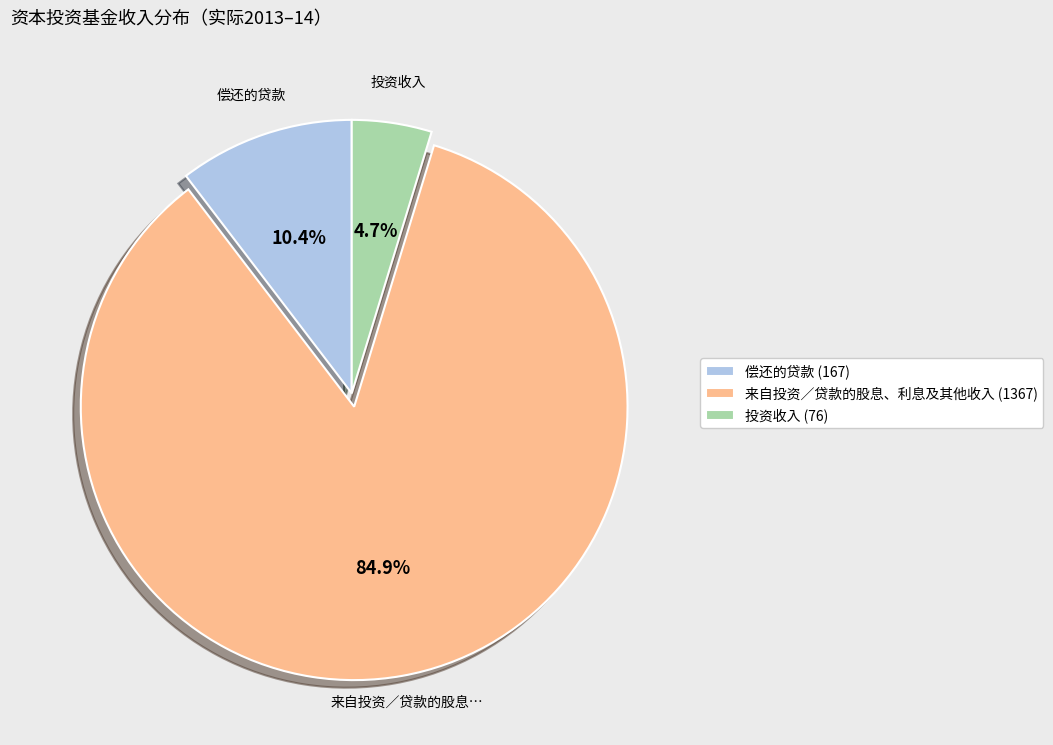

Between 来自投资／贷款的股息、利息及其他收入 (1367) and 投资收入 (76), which is larger?

来自投资／贷款的股息、利息及其他收入 (1367)